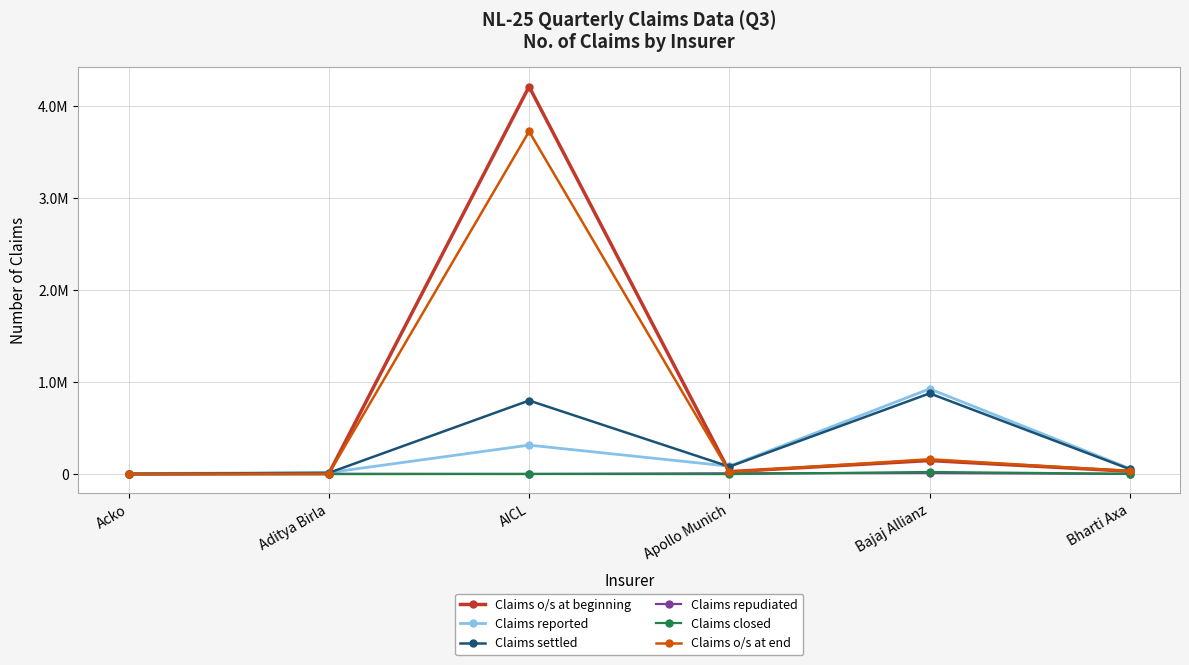

At which category does the chart reach its peak across all series?

AICL